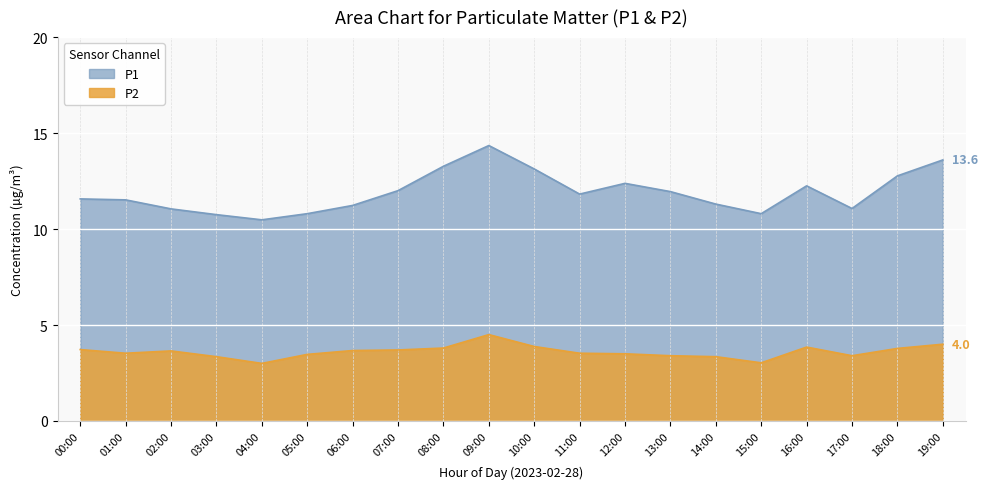

What is the value of the P2 point at the 13th from the left?

3.5